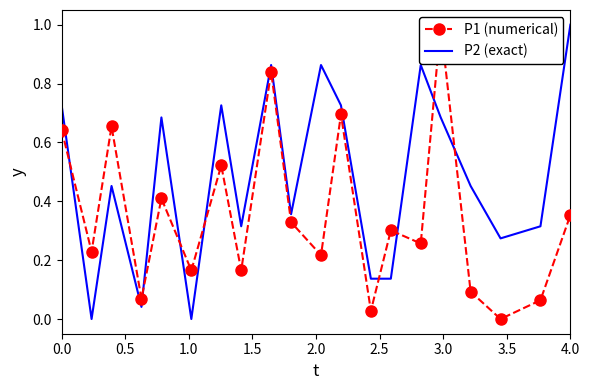

What is the sum of all P2 (exact) values?

9.6